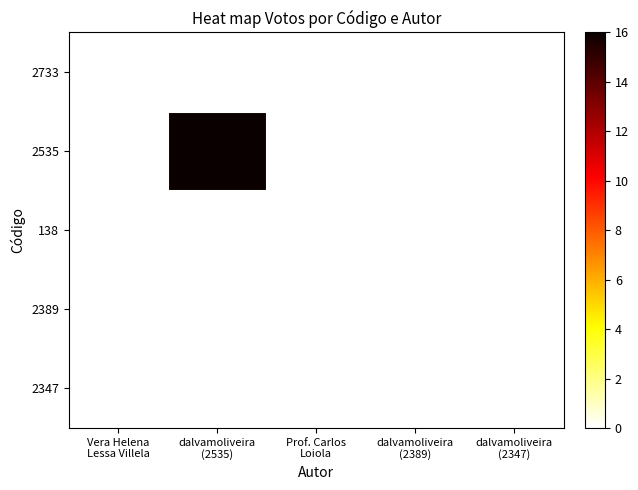

At which category is the sum across all series the highest?

dalvamoliveira
(2535)